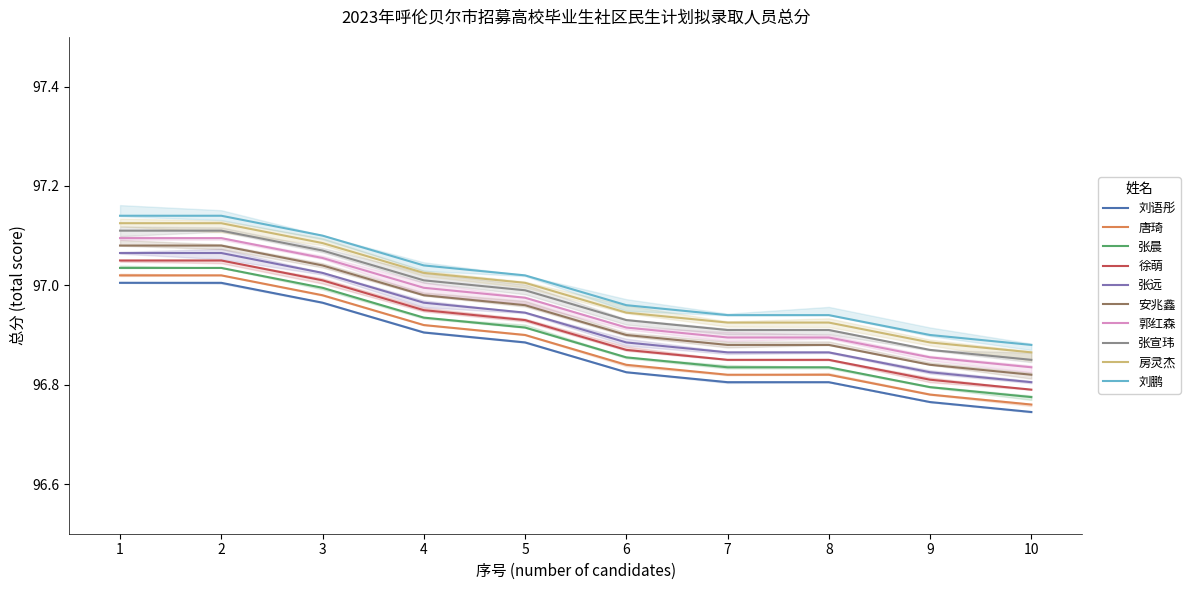

What is the smallest value displayed?

96.7